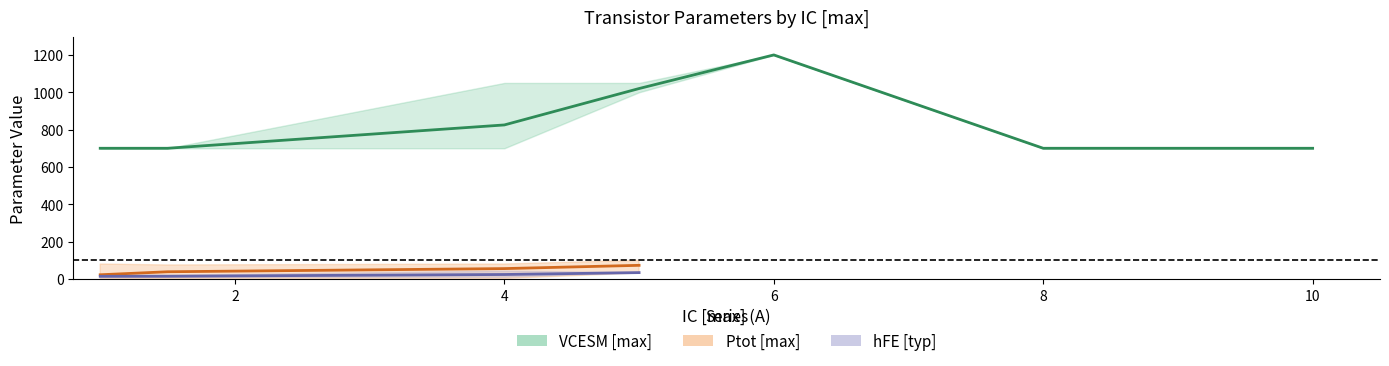

What is the label of the 17th point from the right?

5